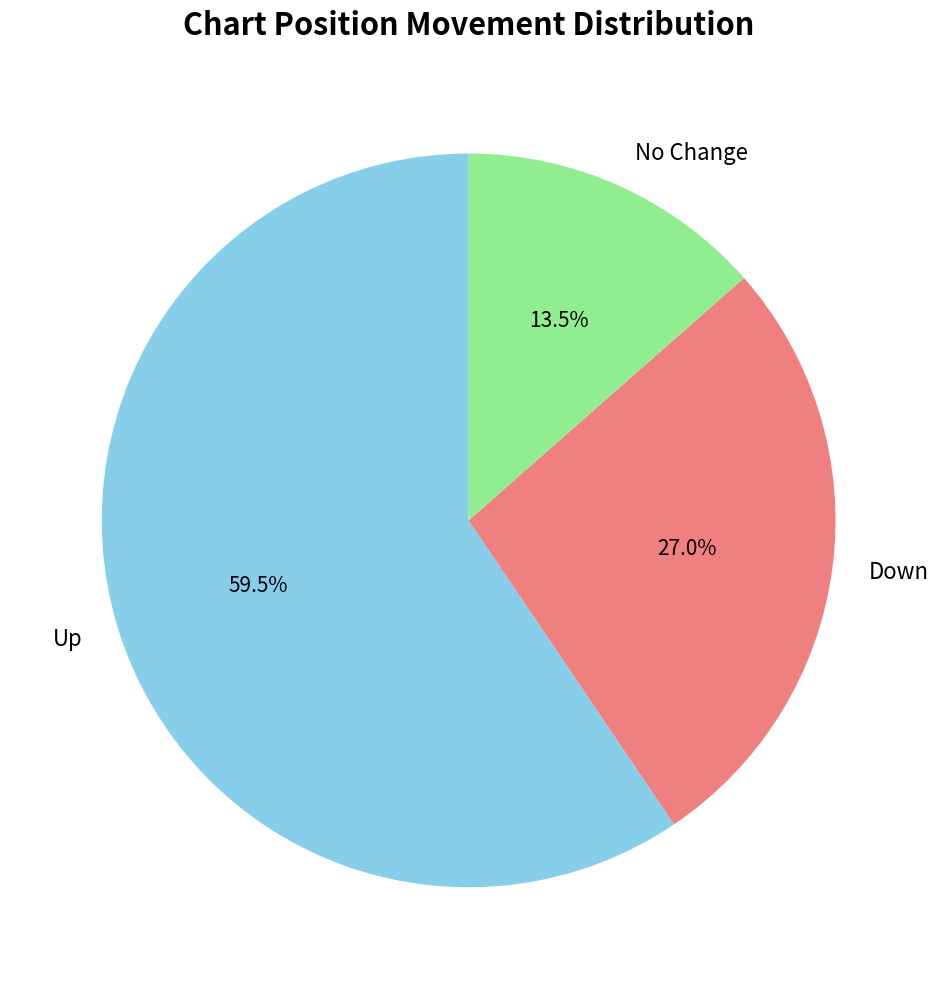

Is there any slice that represents more than half of the pie?

Yes